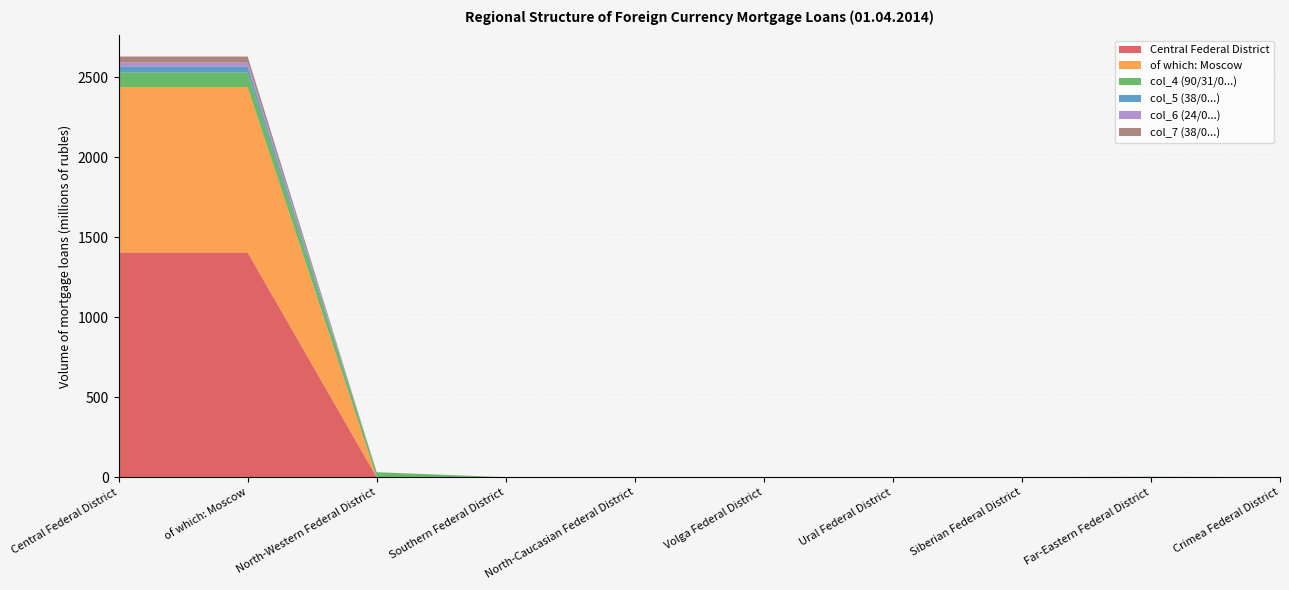

Reading left to right, list all the values displayed in this chart.

Central Federal District: 1405	1405	0	0	0	0	0	0	0	0
of which: Moscow: 1035	1035	0	0	0	0	0	0	0	0
col_4 (90/31/0...): 90	90	31	0	0	0	0	0	3	0
col_5 (38/0...): 38	38	0	0	0	0	0	0	0	0
col_6 (24/0...): 24	24	0	0	0	0	0	0	0	0
col_7 (38/0...): 38	38	0	0	0	0	0	0	0	0